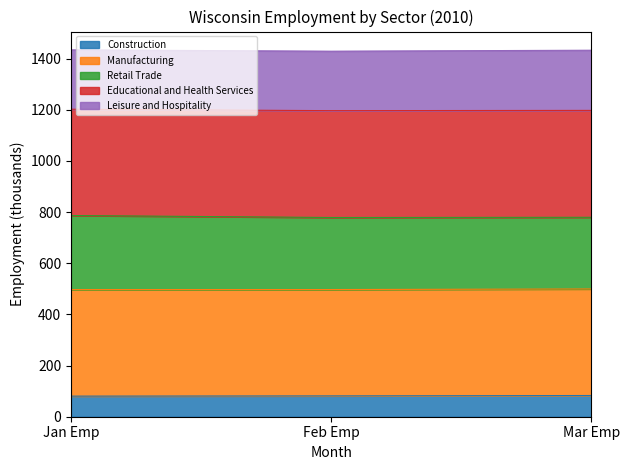

The Construction series shows 52.6 at Jan Emp. True or false?

False